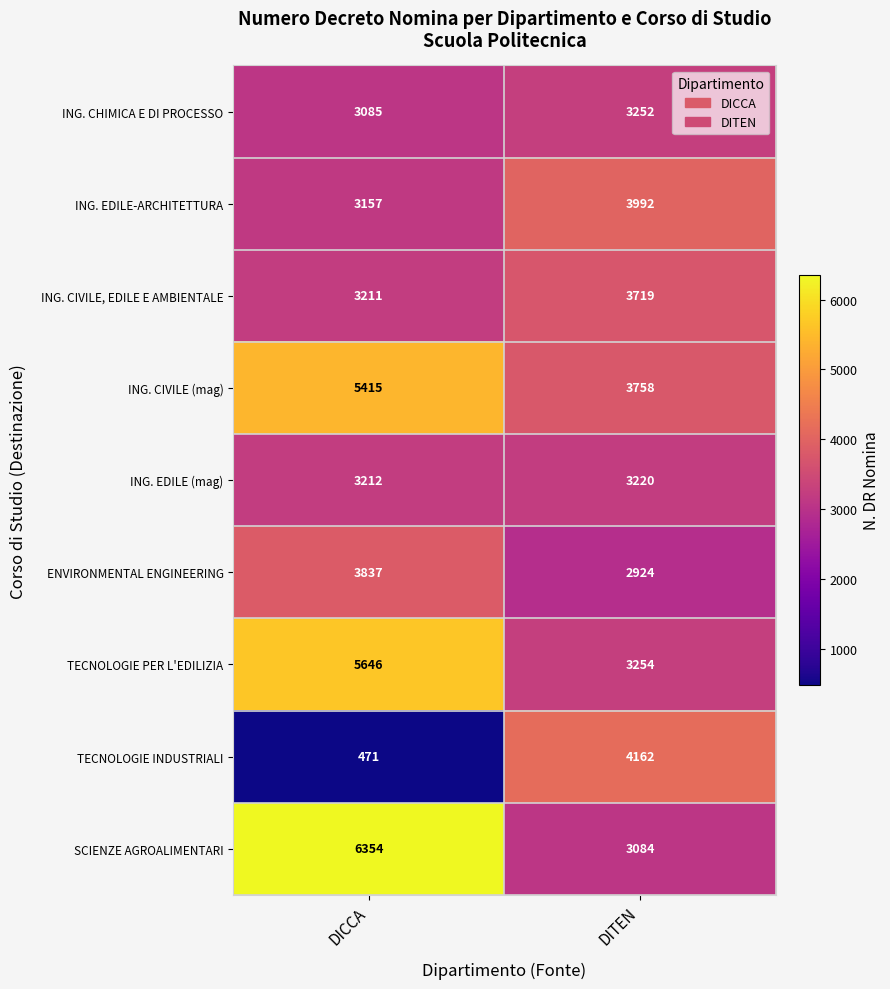

At which category is the sum across all series the highest?

DICCA